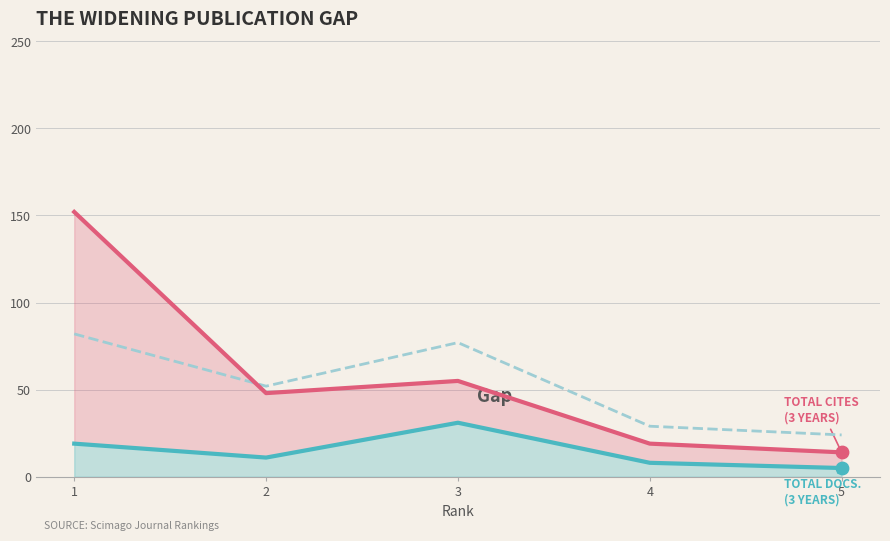

What are all the series names shown in the legend?

Total Cites (3years), Total Refs., Total Docs. (3years)